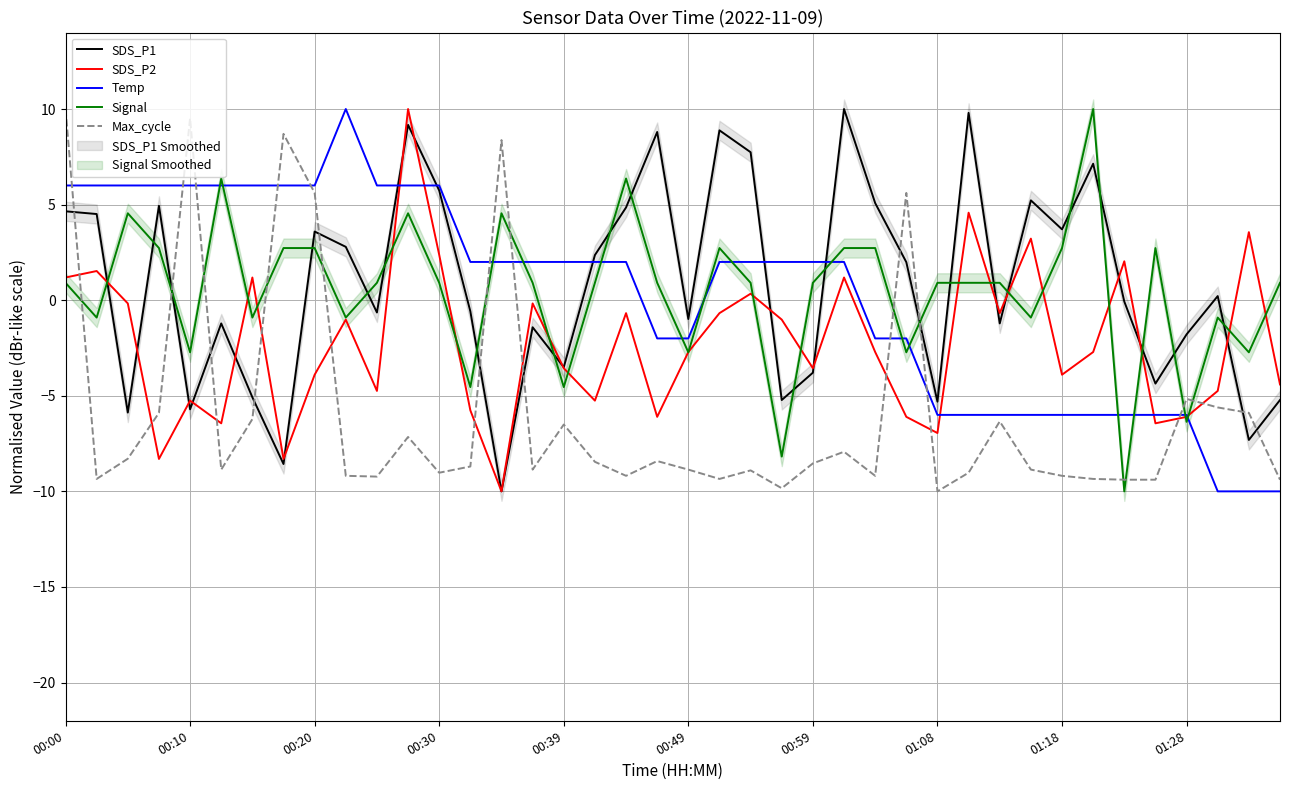

How many intersections are there between SDS_P2 and Max_cycle?

11